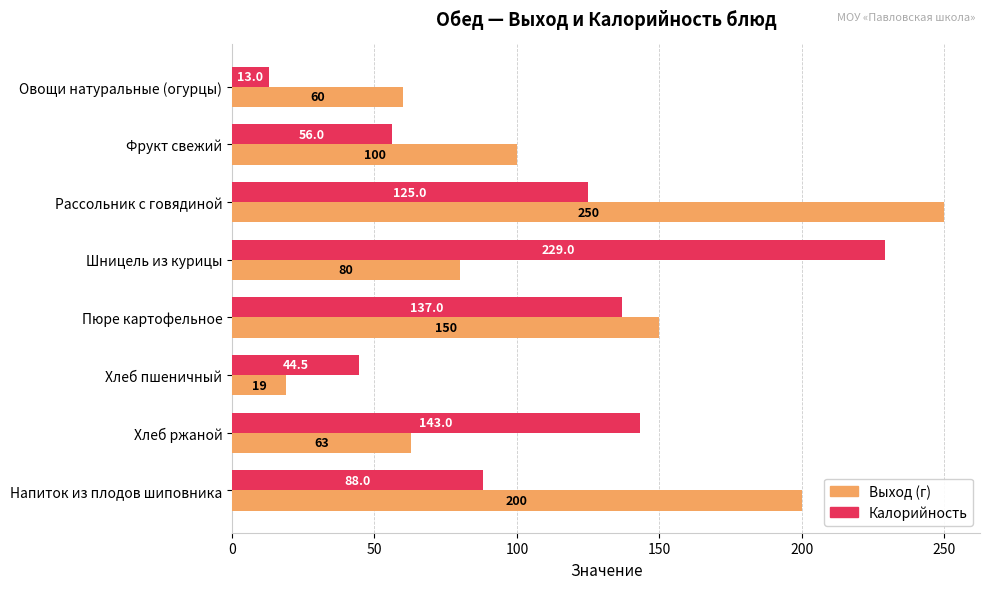

At which label is Выход (г) closest to 134?

Пюре картофельное